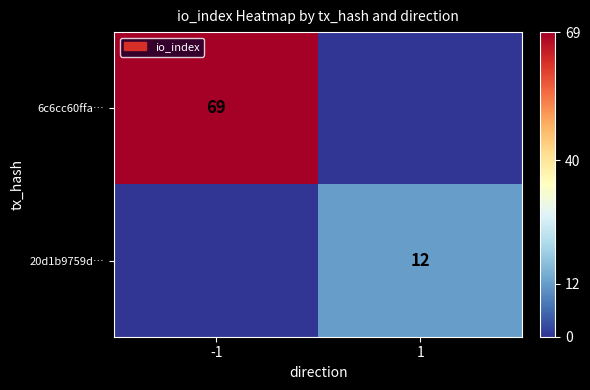

Is it true that 20d1b9759d… equals 12 at 1?

True